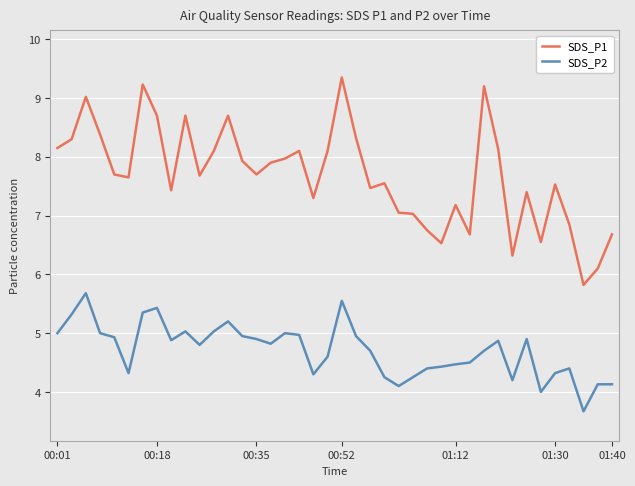

What is the difference between the maximum and minimum values in the SDS_P2 series?

2.0